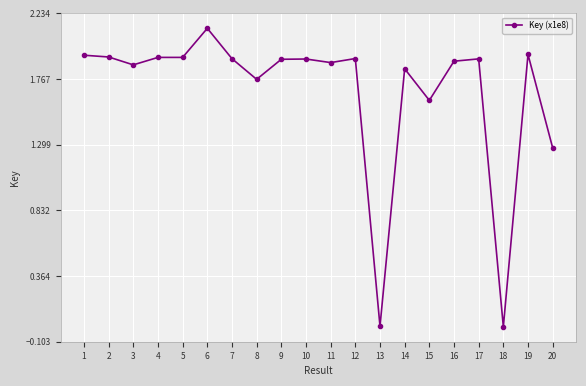

How many lines are shown in the chart?

1